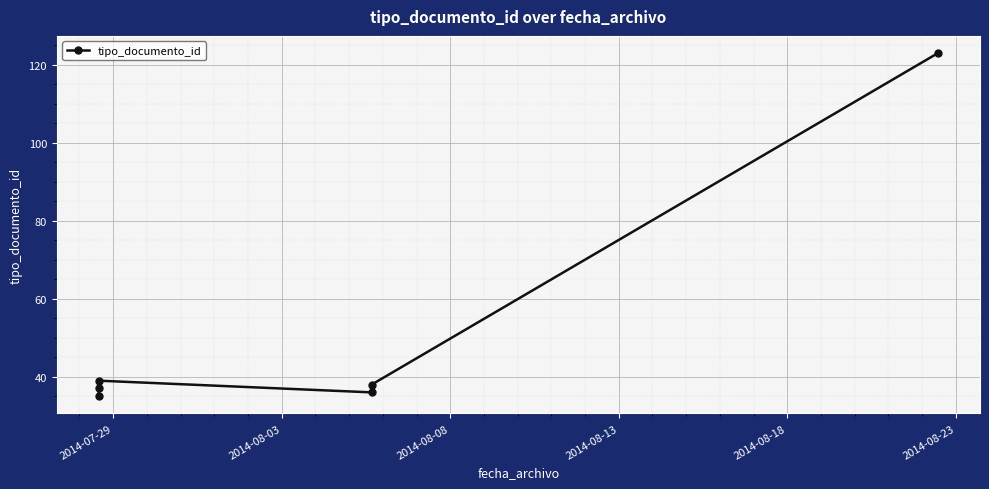

What is the label of the 1st point from the right?

2014-08-23